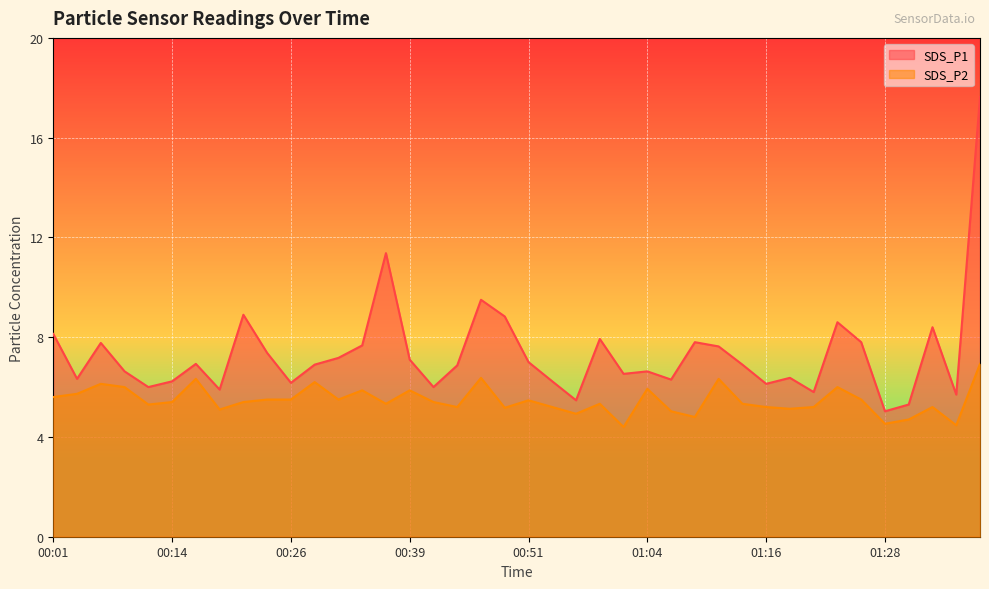

What is the sum of all SDS_P2 values?

218.5